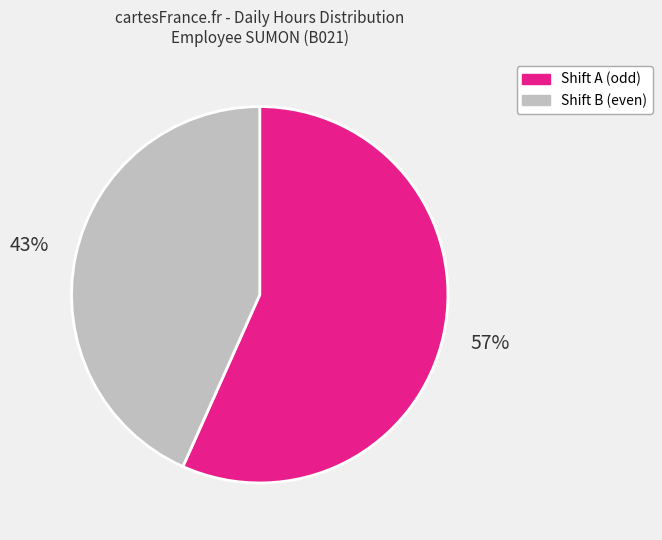

To the nearest percent, what portion does Shift A (odd) represent?

57%